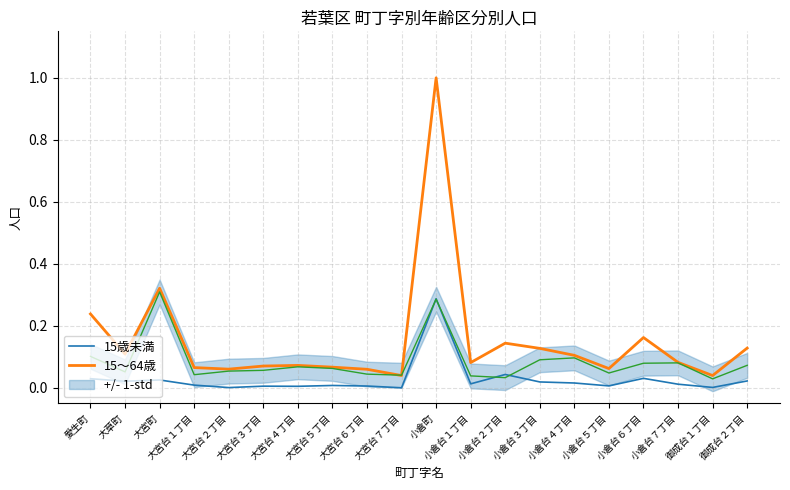

Reading left to right, list all the values displayed in this chart.

15歳未満: 0.0	0.0	0.0	0.0	0.0	0.0	0.0	0.0	0.0	0.0	0.3	0.0	0.0	0.0	0.0	0.0	0.0	0.0	0.0	0.0
15～64歳: 0.2	0.1	0.3	0.1	0.1	0.1	0.1	0.1	0.1	0.0	1.0	0.1	0.1	0.1	0.1	0.1	0.2	0.1	0.0	0.1